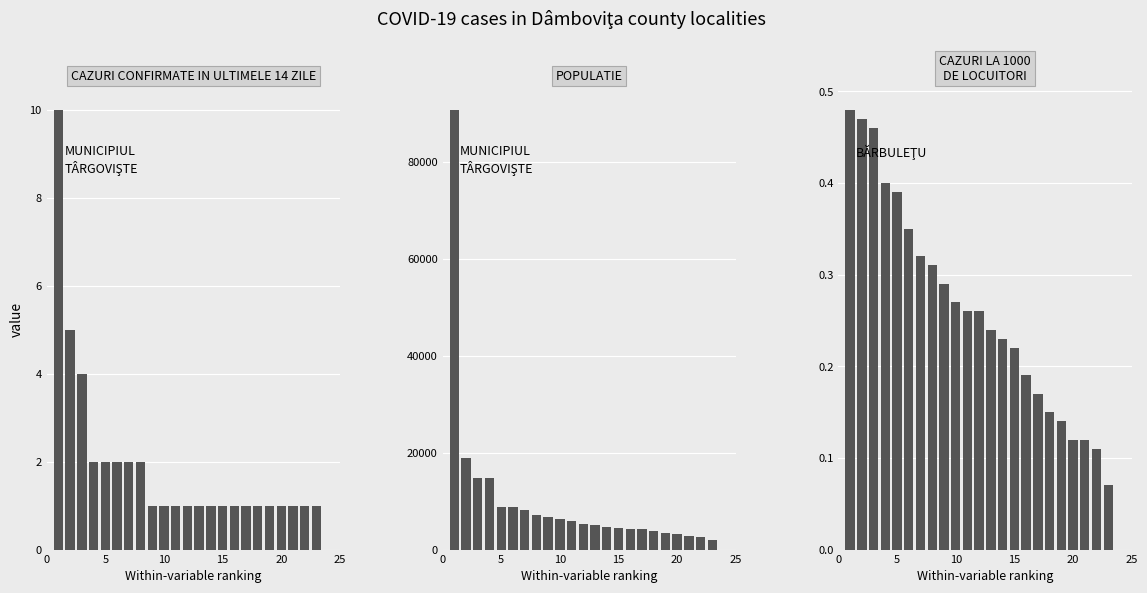

Which series has the largest total across all categories?

POPULATIE